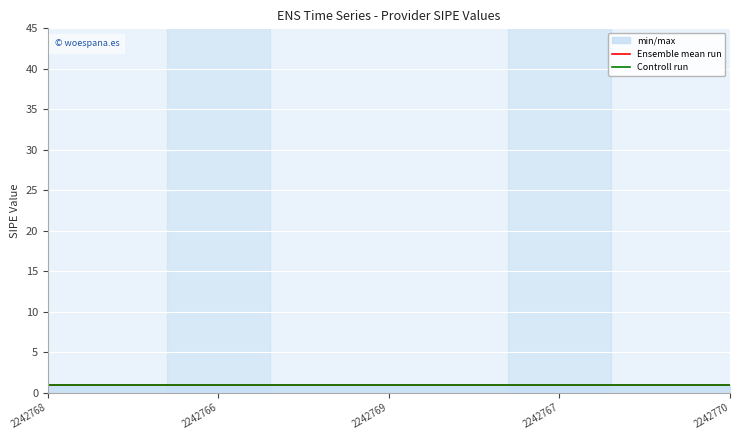

What is the difference between the highest and lowest values at 2242767?

0.1